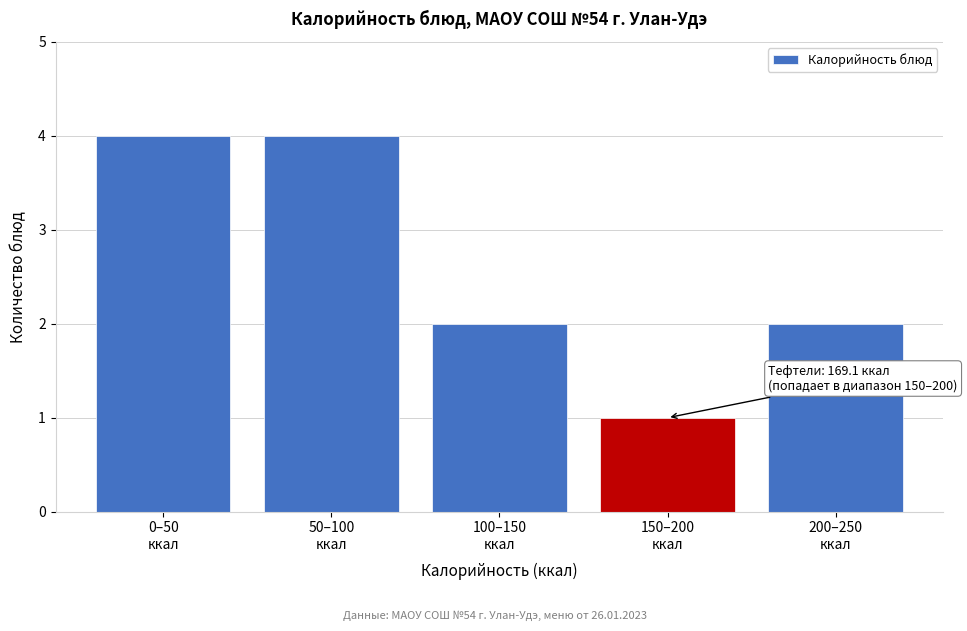

Reading right to left, list all the values displayed in this chart.

2	1	2	4	4